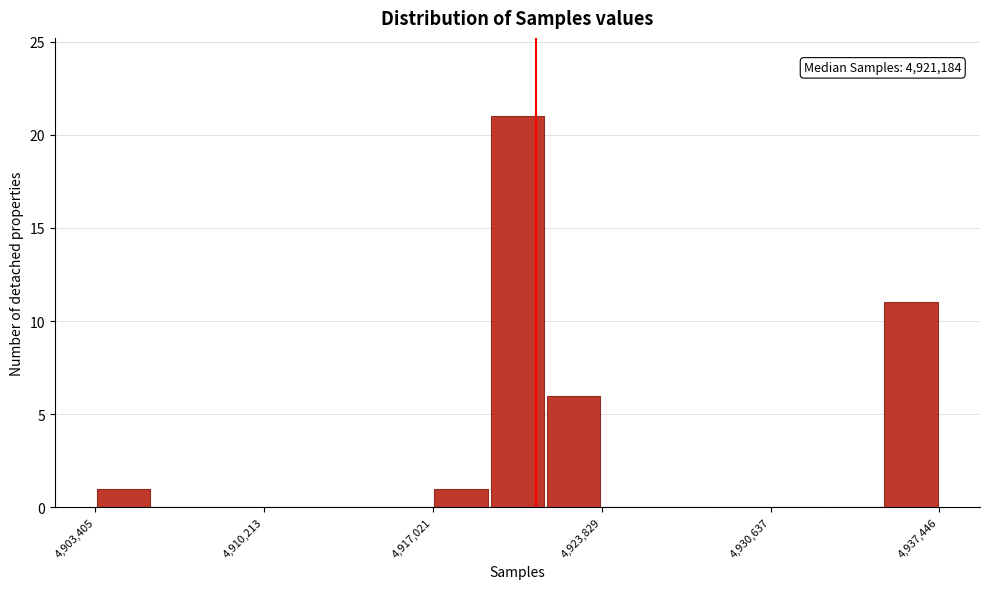

Around what value on the x-axis is the tallest bar? Give the approximate position of its centre, as read against the axis.

4920000